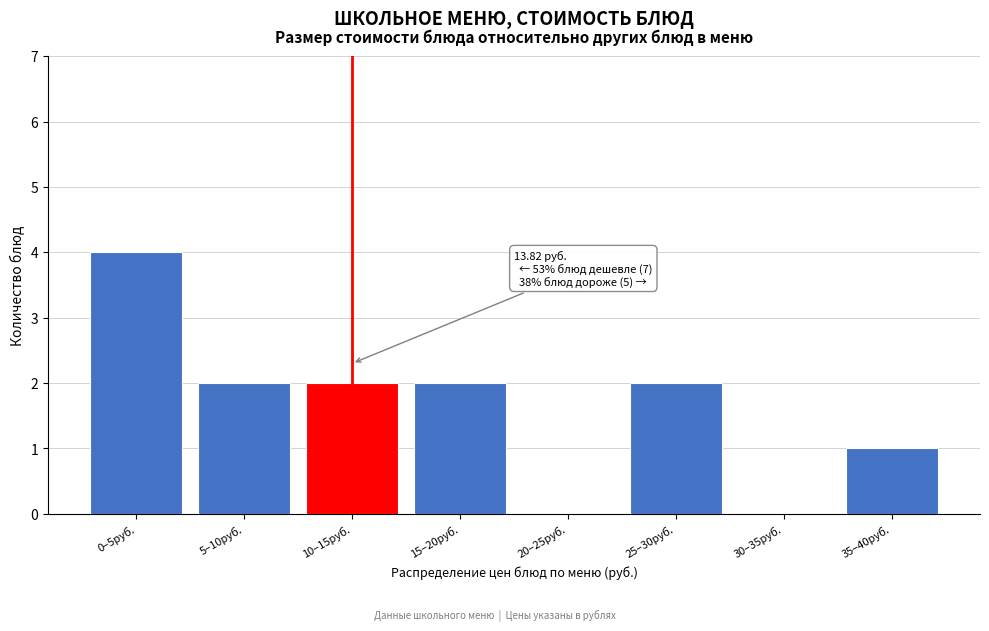

Reading left to right, extract all data points from this chart.

0–5руб.=4	5–10руб.=2	10–15руб.=2	15–20руб.=2	20–25руб.=0	25–30руб.=2	30–35руб.=0	35–40руб.=1